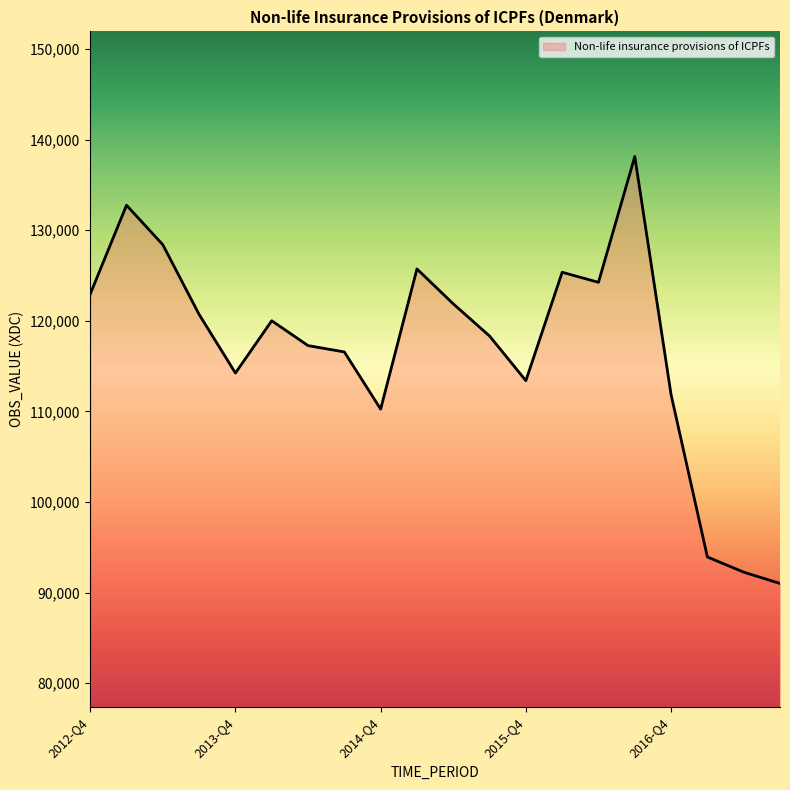

What is the maximum value shown in the chart?

138129